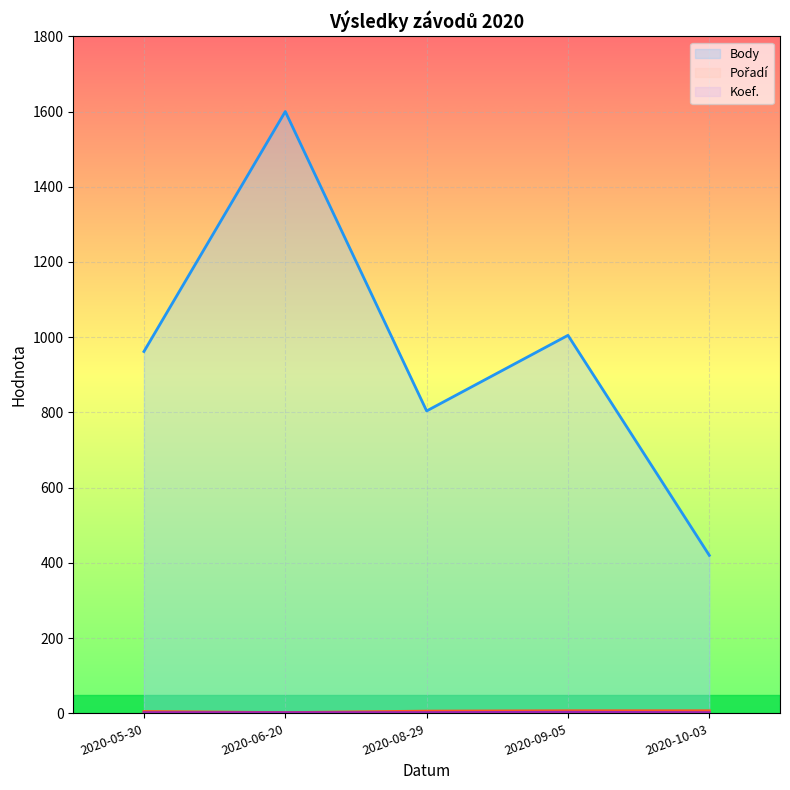

Which label corresponds to the largest value in the chart?

2020-06-20